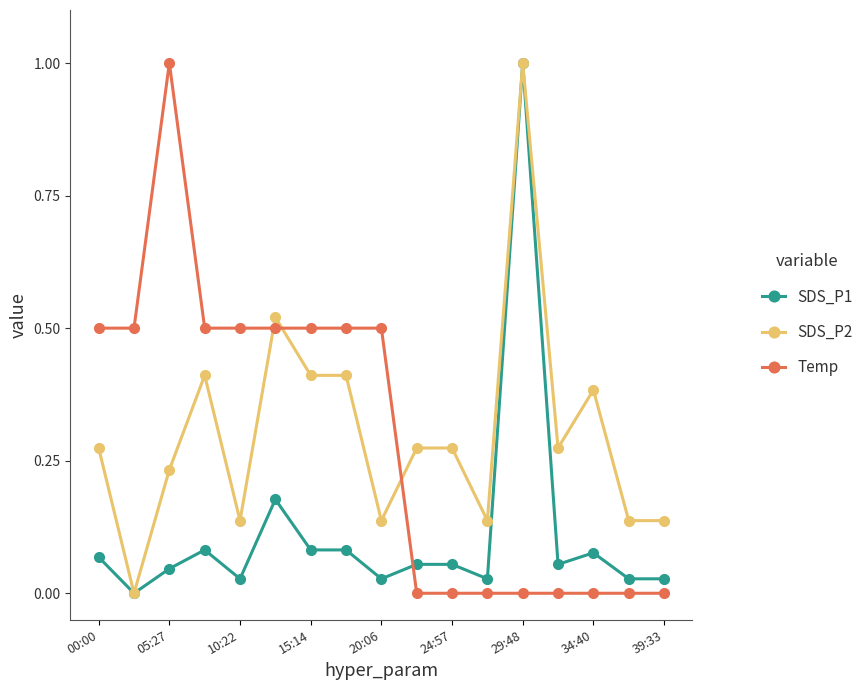

How many data points in SDS_P2 are above 0?

16